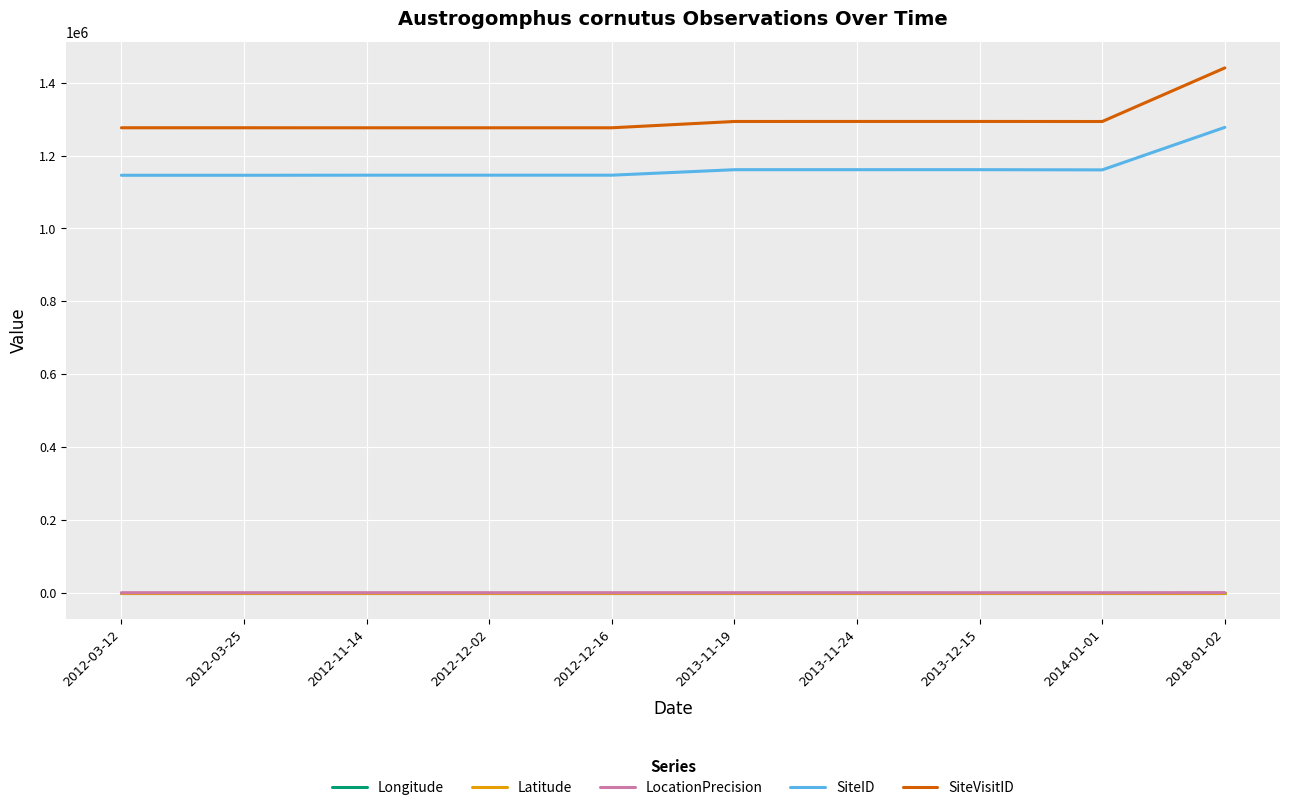

True or false: Longitude and SiteID cross at least once.

False